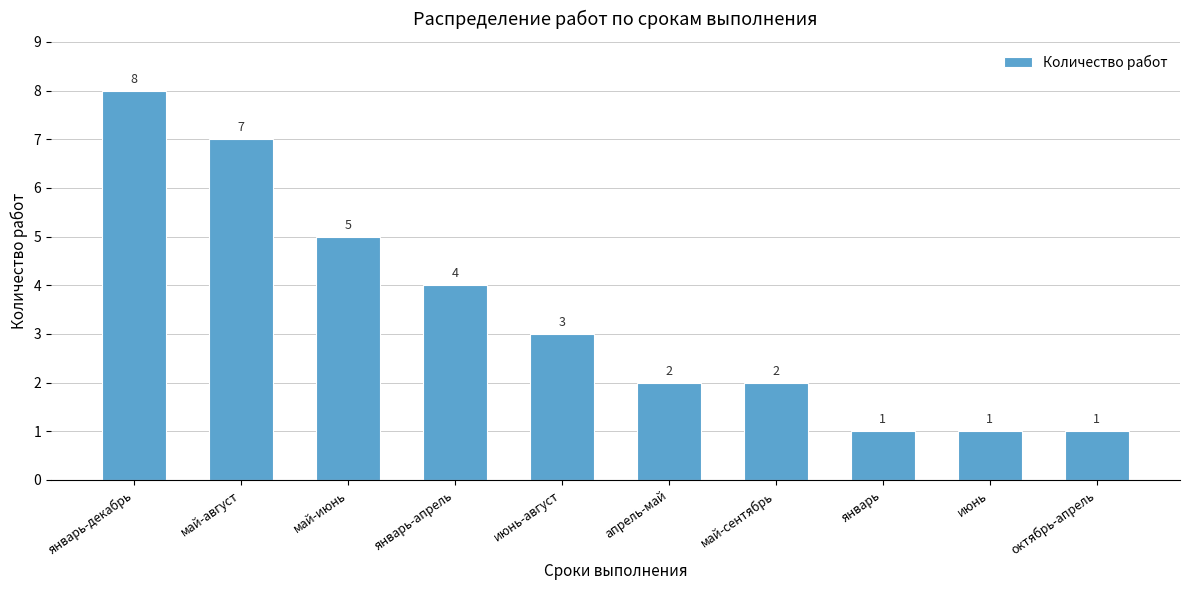

True or false: the data shows 1 at октябрь-апрель.

True